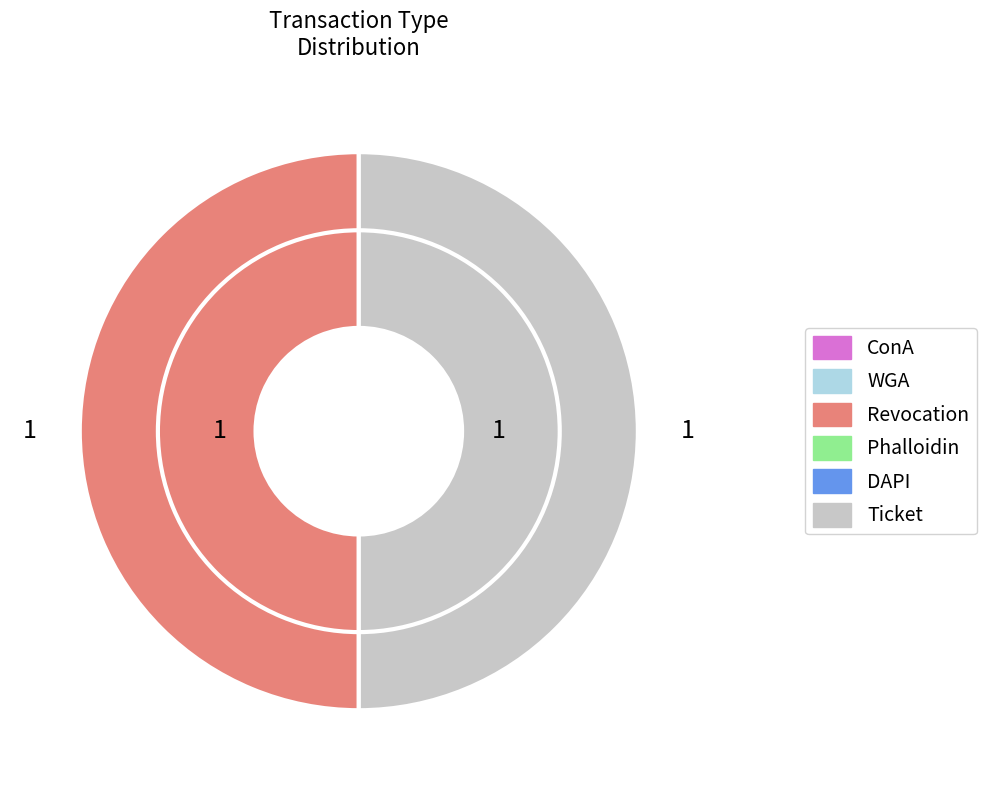

Count the number of slices in the pie.

2